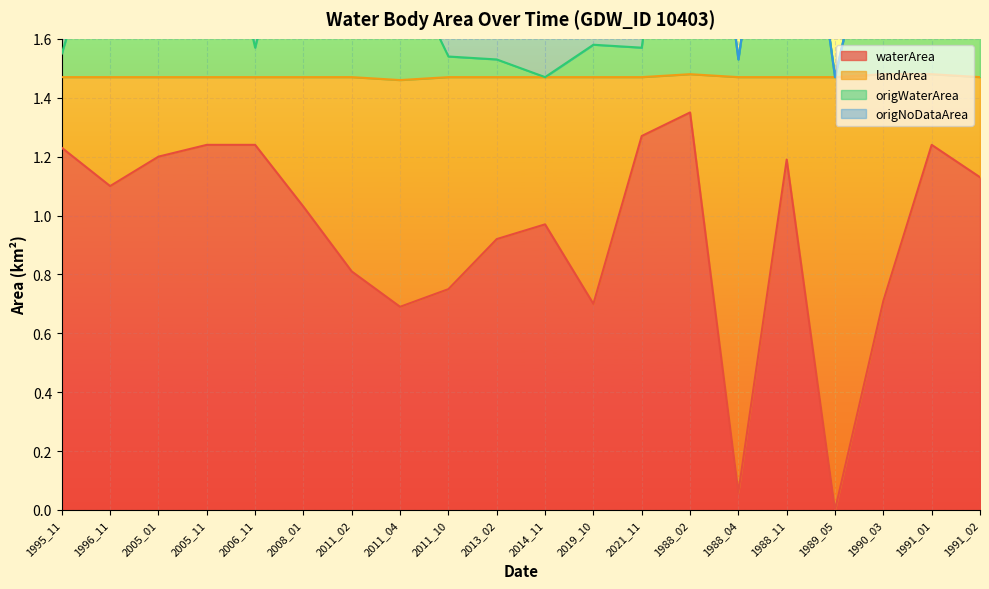

What is the difference between the highest and lowest values at 2013_02?

0.6